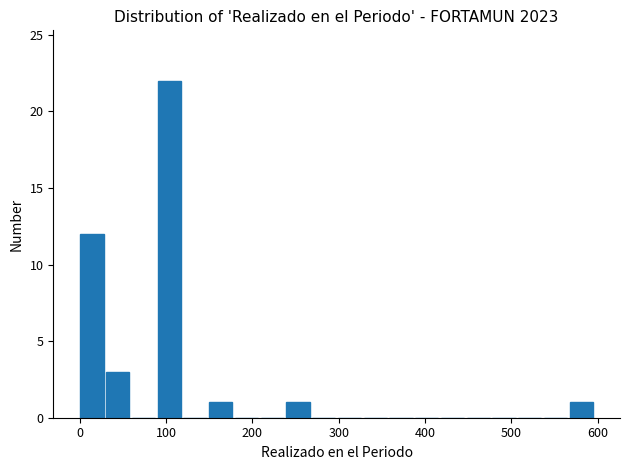

Around what value on the x-axis is the tallest bar? Give the approximate position of its centre, as read against the axis.

100